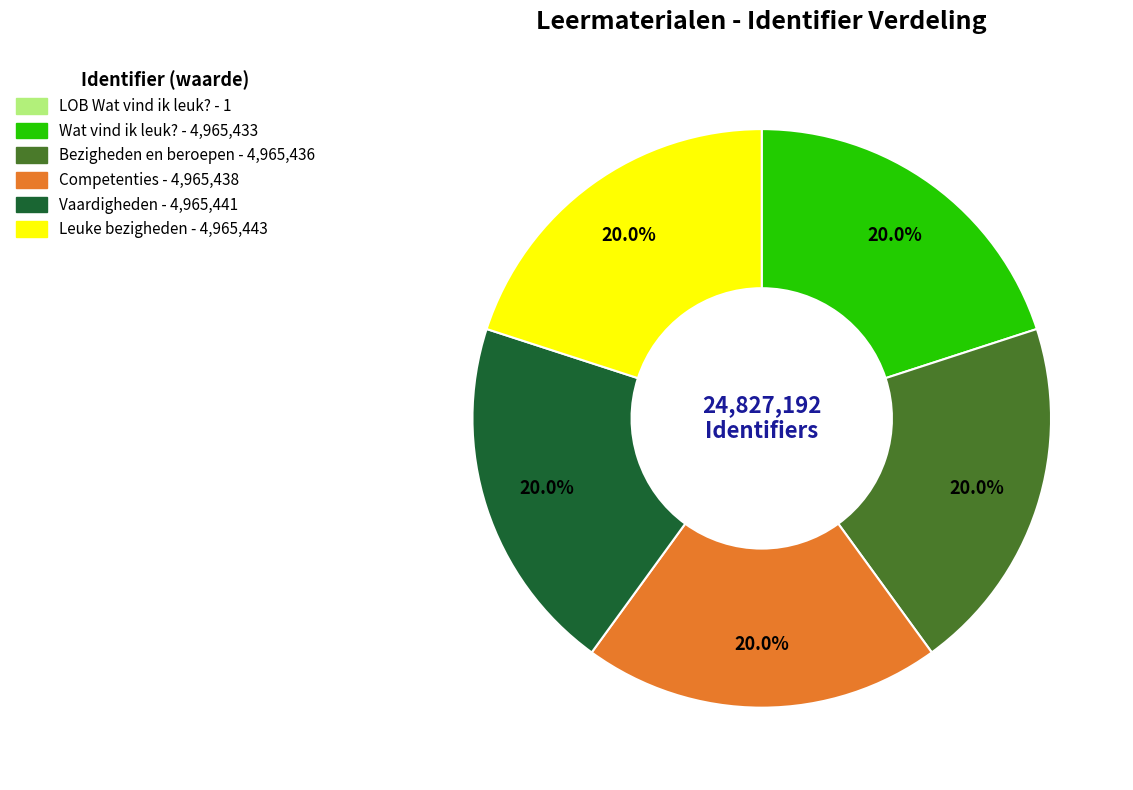

Combined, do Wat vind ik leuk? and Vaardigheden account for over 50%?

No